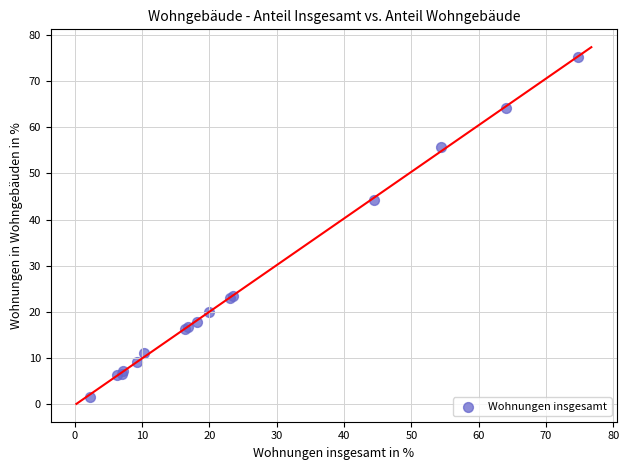

What Y value in the scatter plot is closest to 38?

44.3